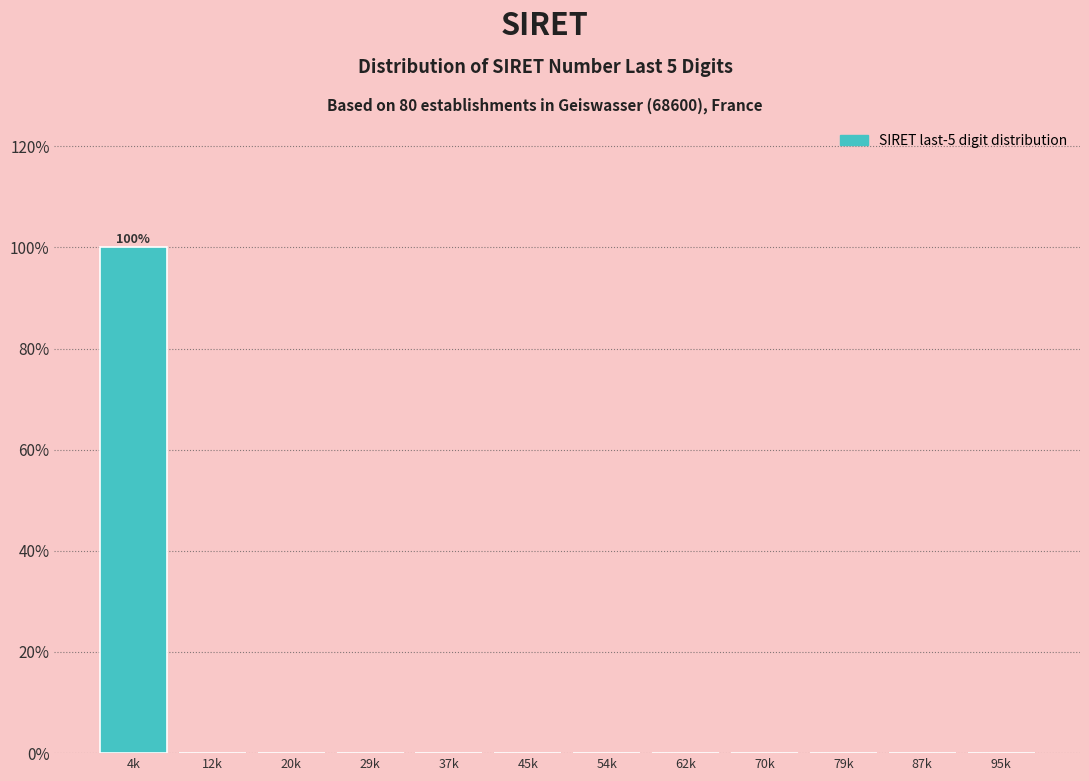

Reading left to right, list all the values displayed in this chart.

4k=100	12k=0	20k=0	29k=0	37k=0	45k=0	54k=0	62k=0	70k=0	79k=0	87k=0	95k=0